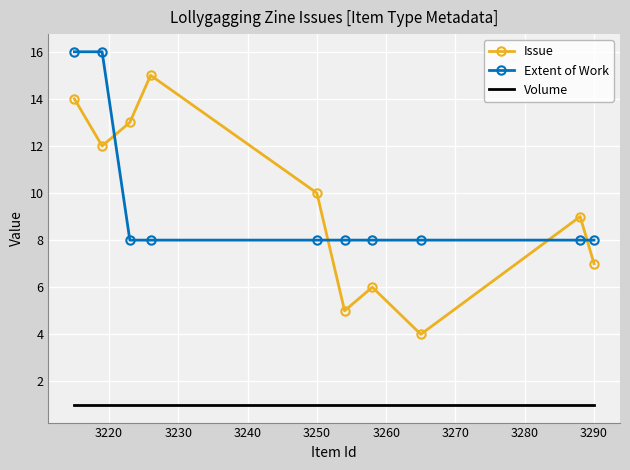

What is the maximum value for Issue?

15